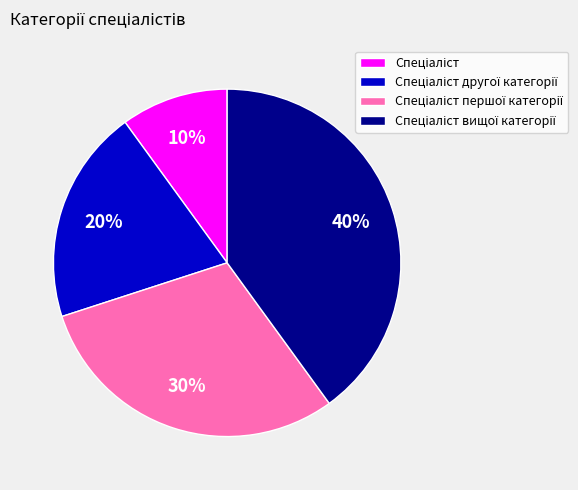

To the nearest percent, what is the difference between the largest and smallest slice percentages?

30%